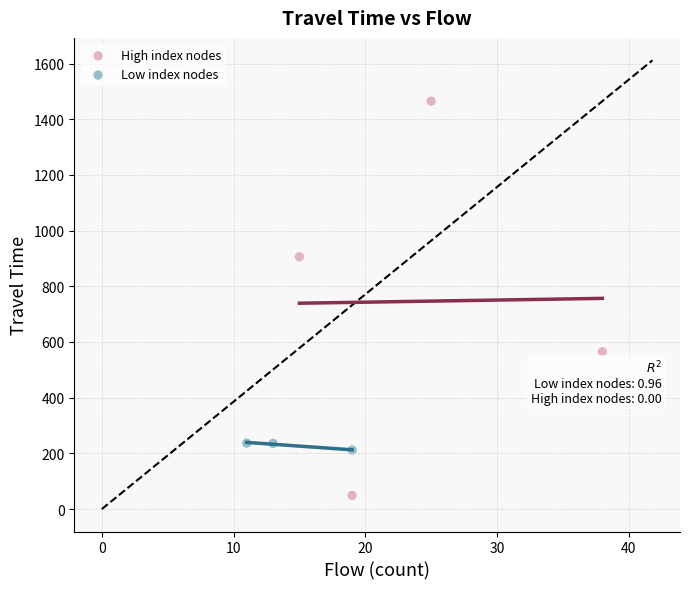

Which series contains the lowest Y value?

High index nodes